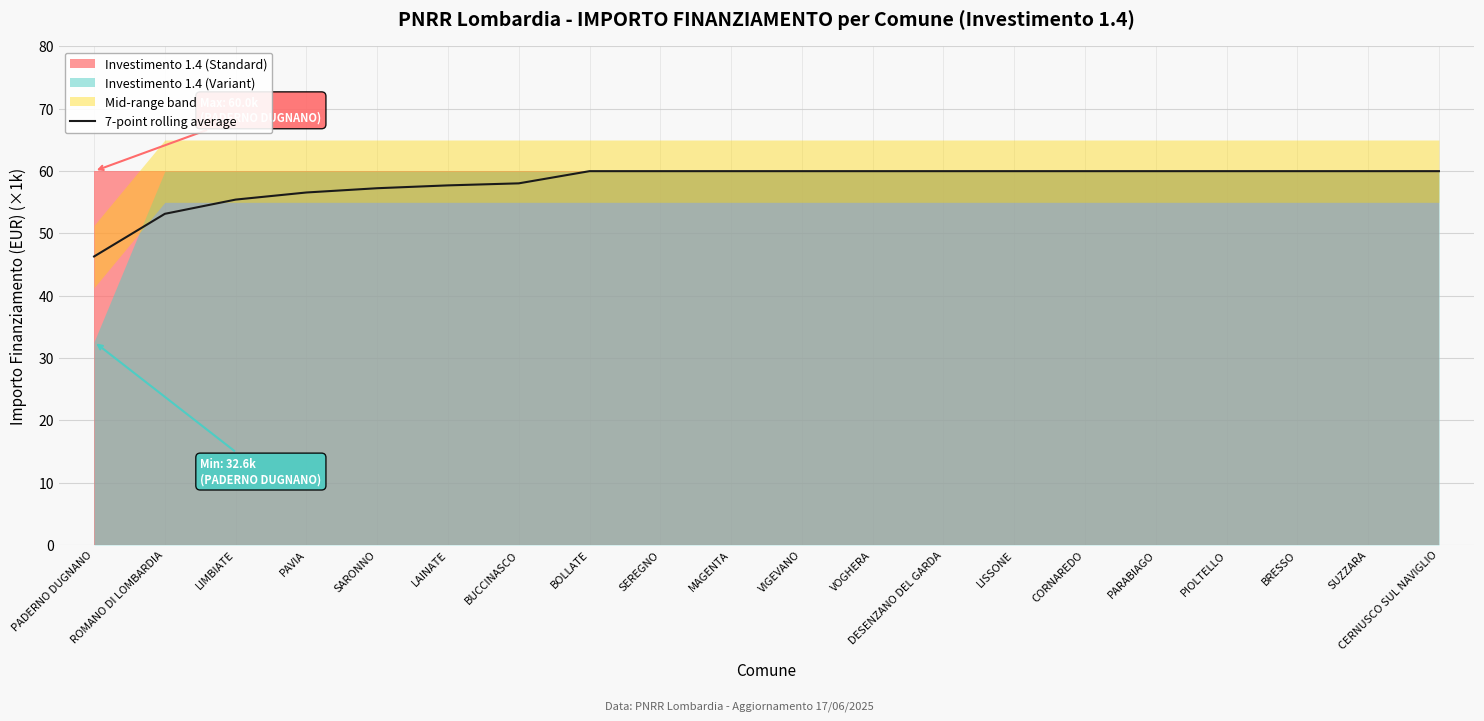

Reading left to right, what are all the values shown in this chart?

46.3	53.1	55.4	56.5	57.2	57.7	58.0	60.0	60.0	60.0	60.0	60.0	60.0	60.0	60.0	60.0	60.0	60.0	60.0	60.0